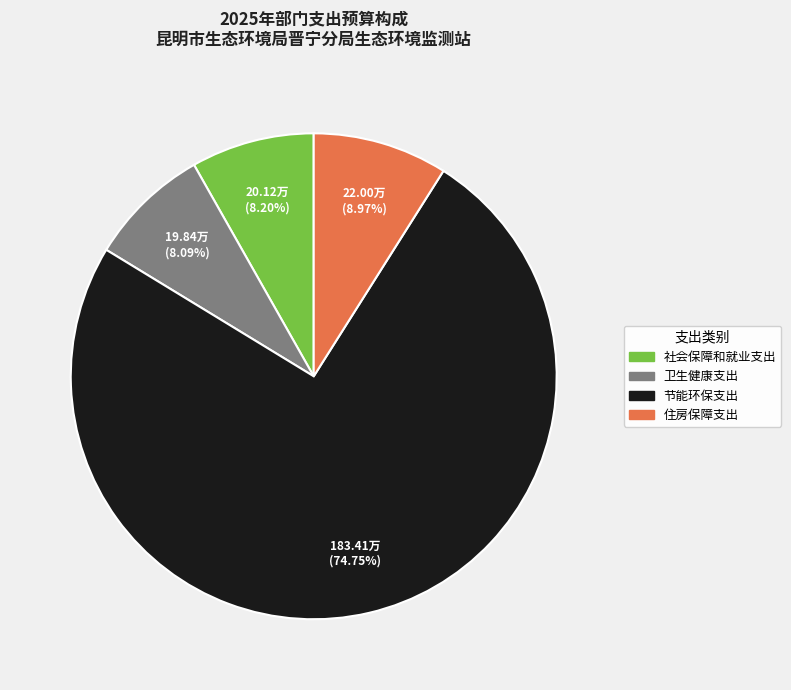

What portion of the pie excludes 社会保障和就业支出?

91.8%